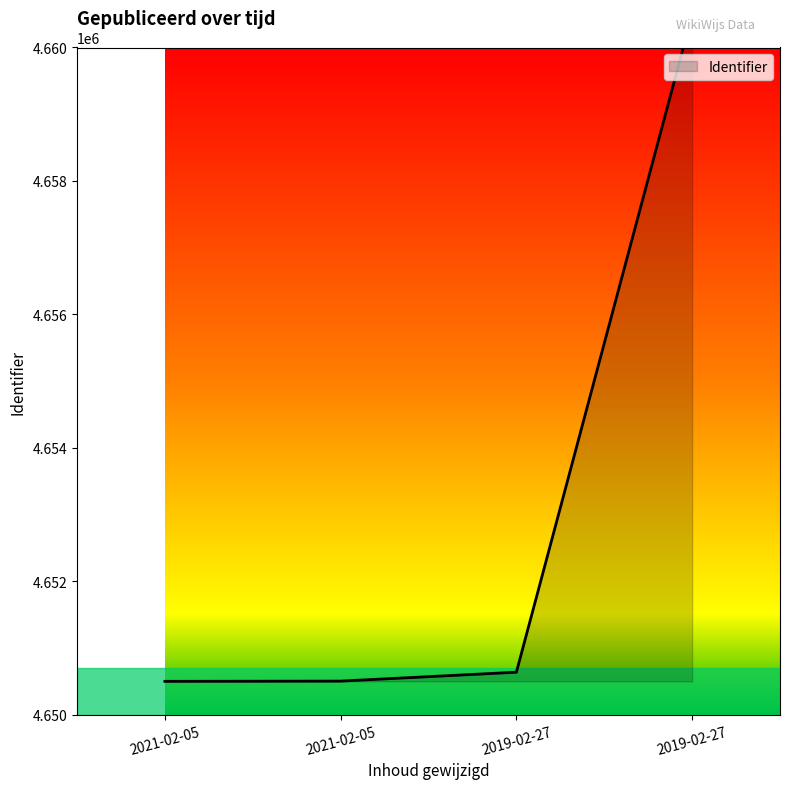

True or false: there are more than 1 points higher than both neighbors.

False